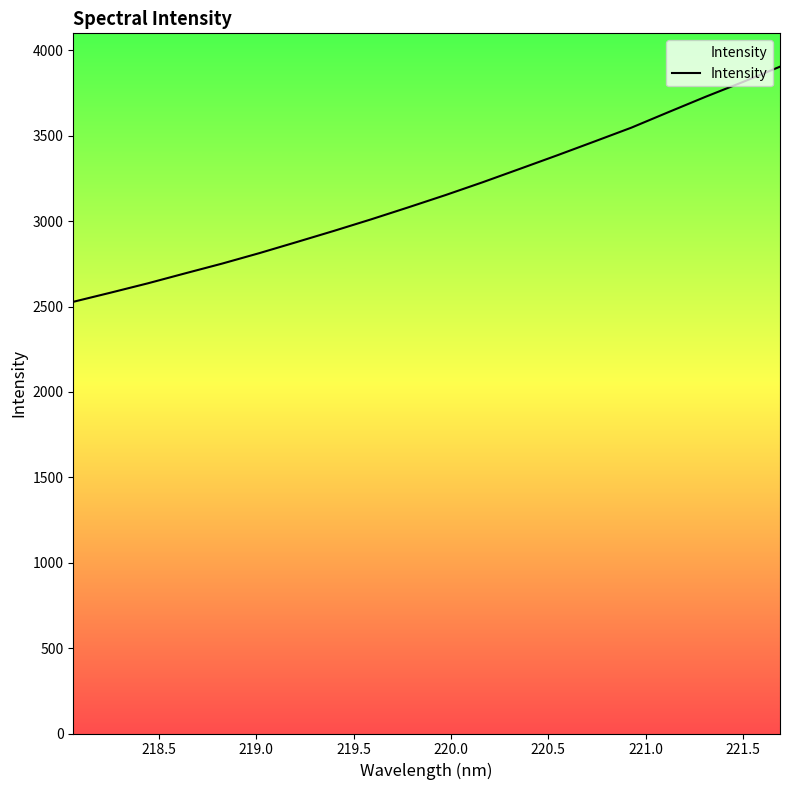

What is the difference between the maximum and minimum values?

1376.8